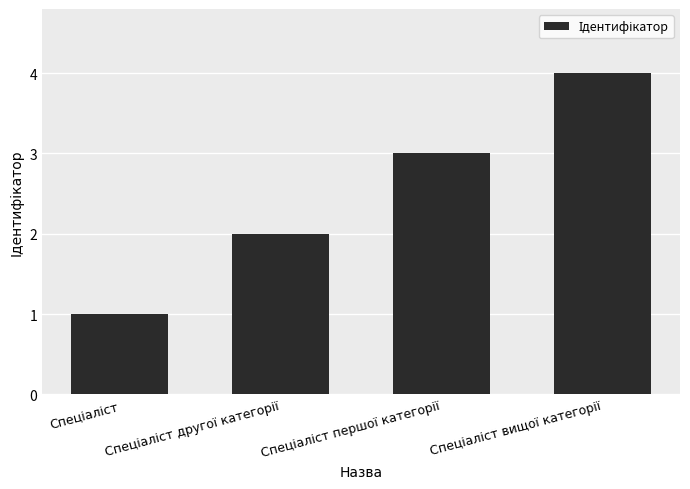

Reading left to right, list all the values displayed in this chart.

1	2	3	4